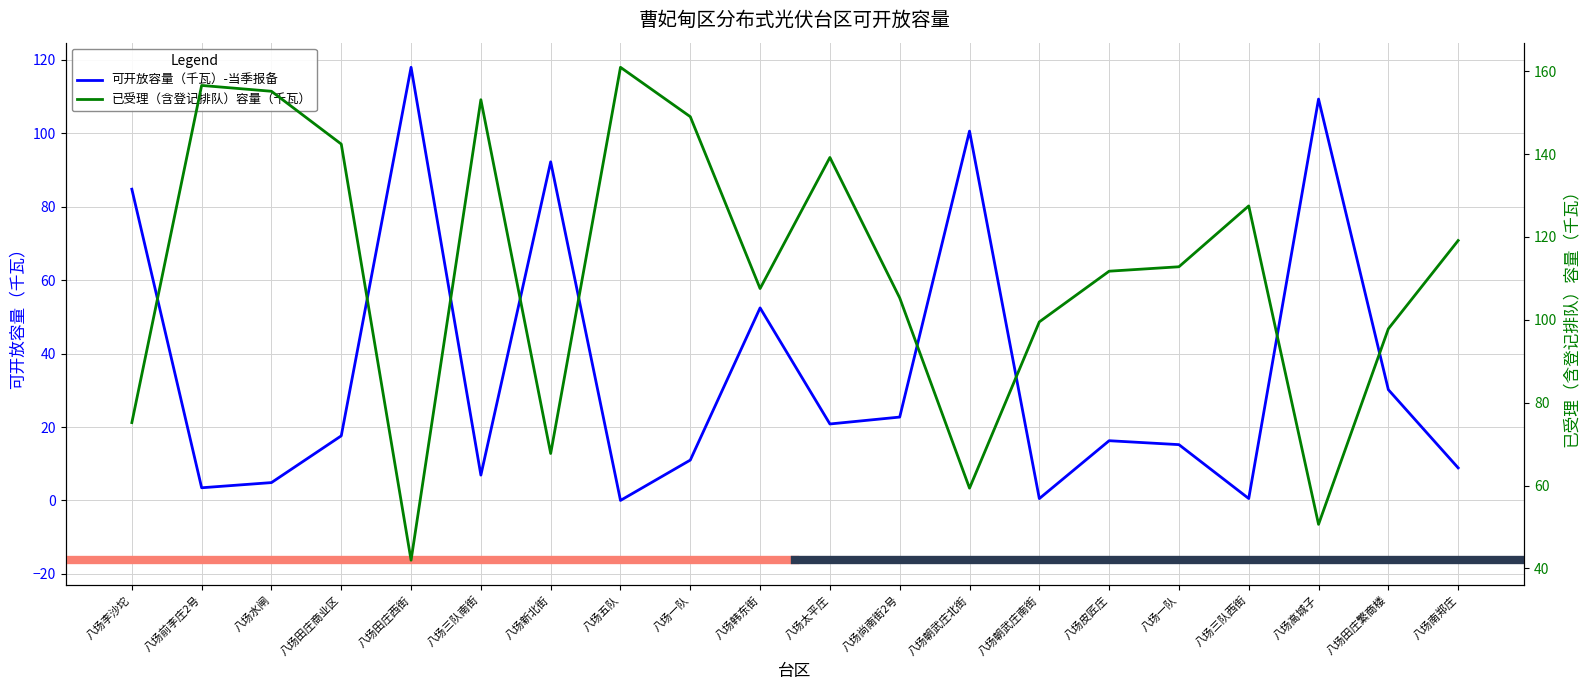

In 已受理（含登记排队）容量（千瓦）, how many points are lower than both neighbors (excluding endpoints)?

5